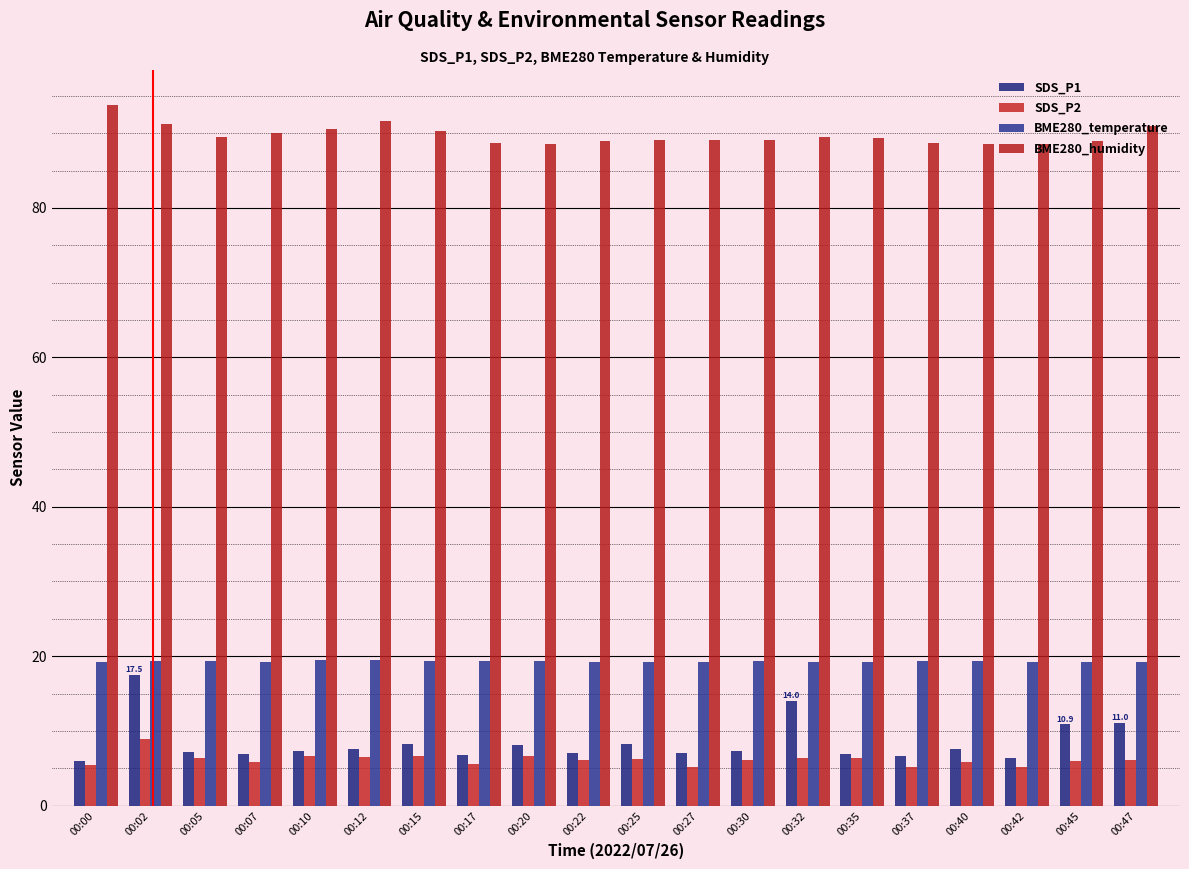

Are the bars horizontal?

No